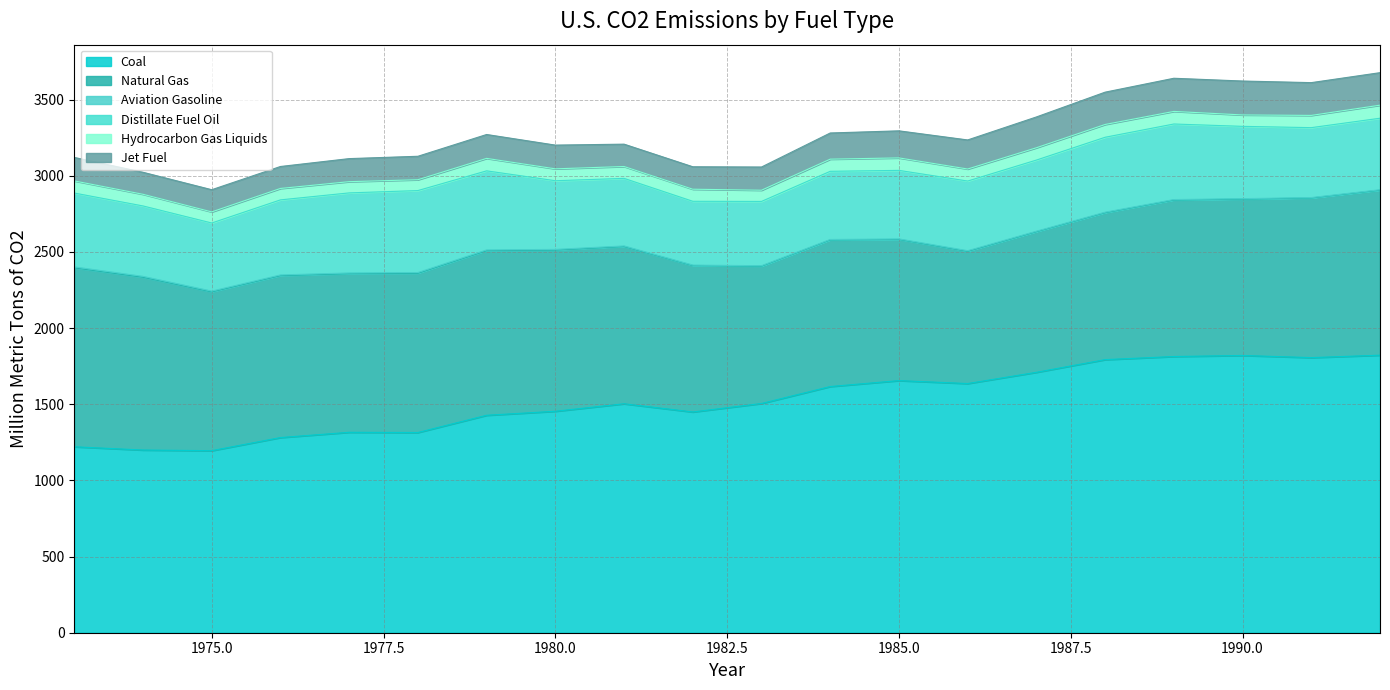

Which has a higher value, 1991 or 1977?

1991